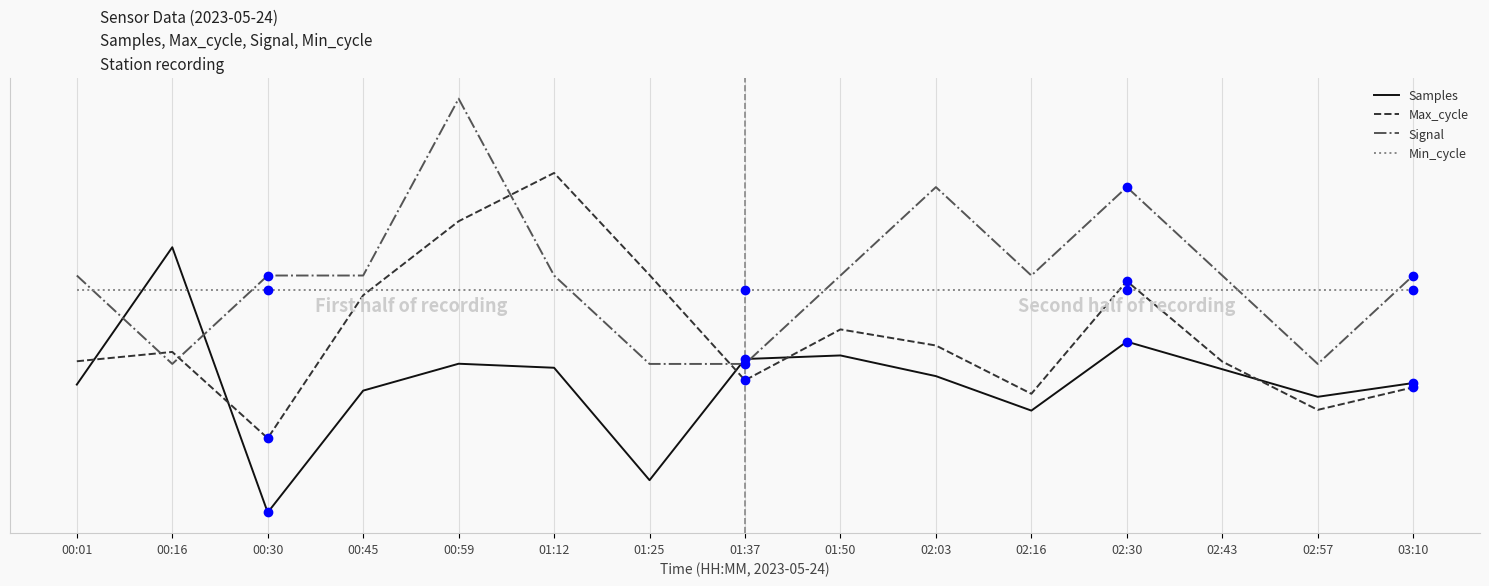

Rank the series at 01:12 from highest to lowest value.

Max_cycle, Signal, Min_cycle, Samples